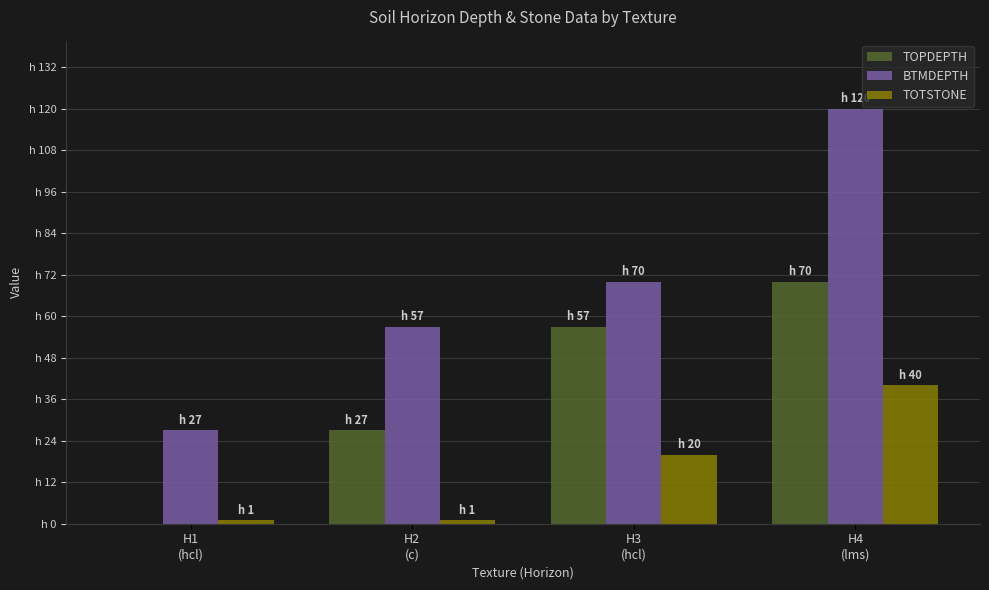

Where is TOPDEPTH nearest to the value 35?

H2
(c)